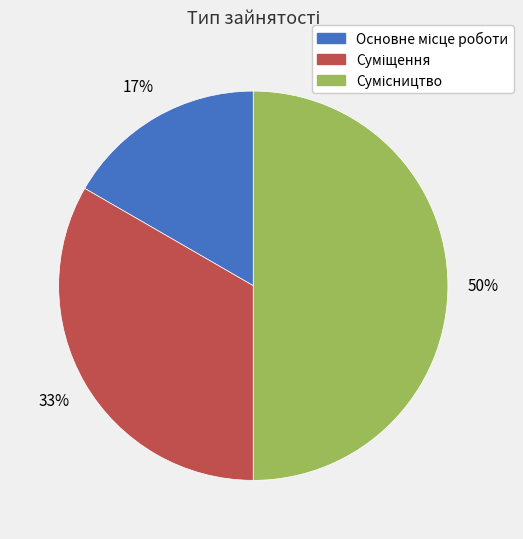

To the nearest percent, what is the average slice percentage?

33%